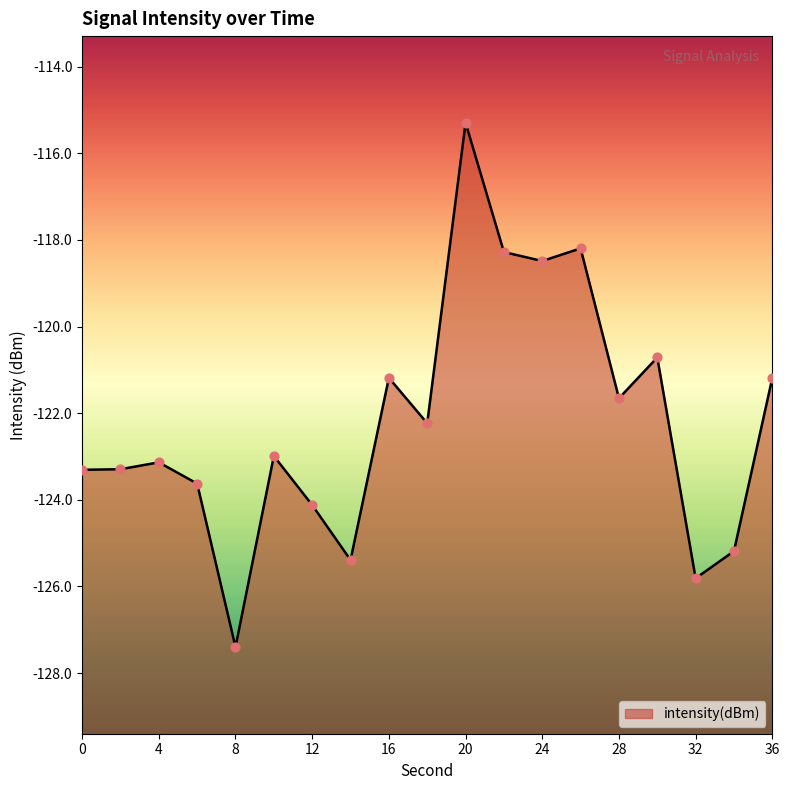

Which has a higher value, 32 or 2?

2